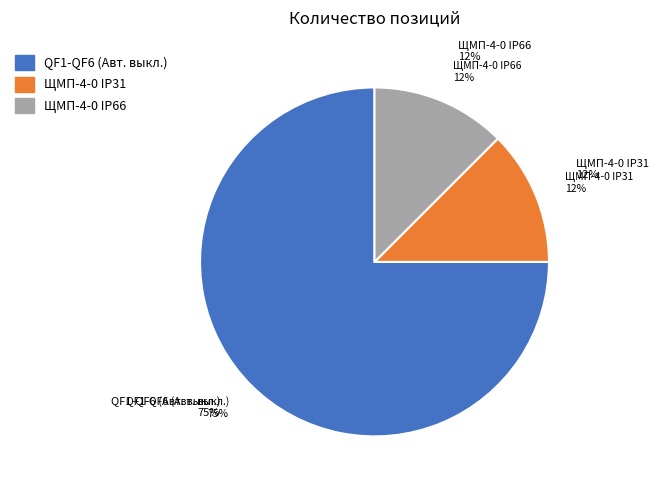

How many segments does this pie chart have?

3